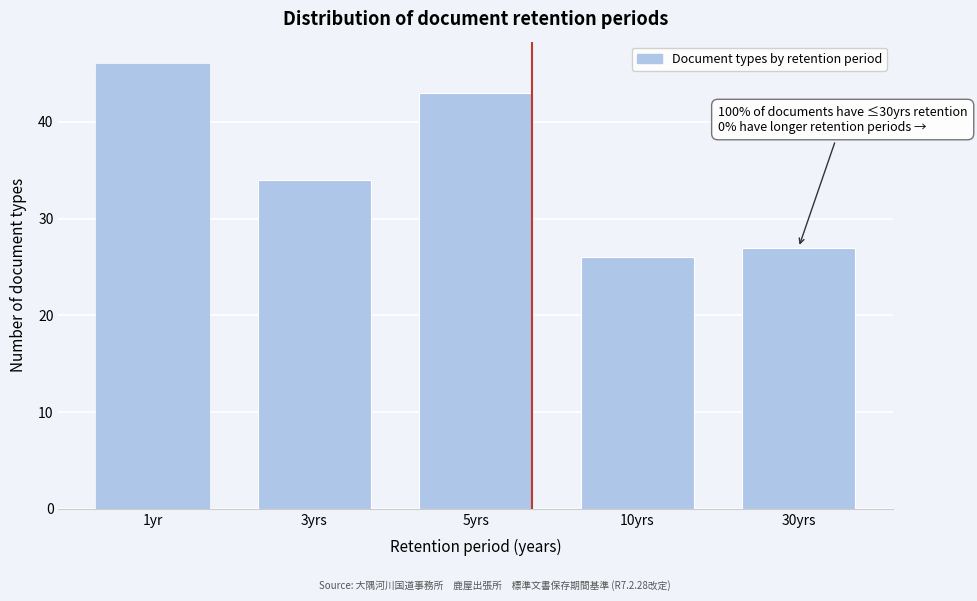

Reading left to right, list all the values displayed in this chart.

1yr=46	3yrs=34	5yrs=43	10yrs=26	30yrs=27